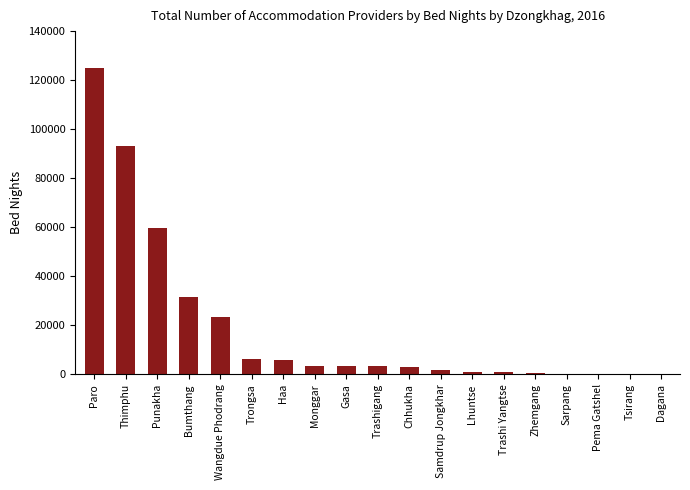

Is it true that the value at Bumthang is 8773?

False